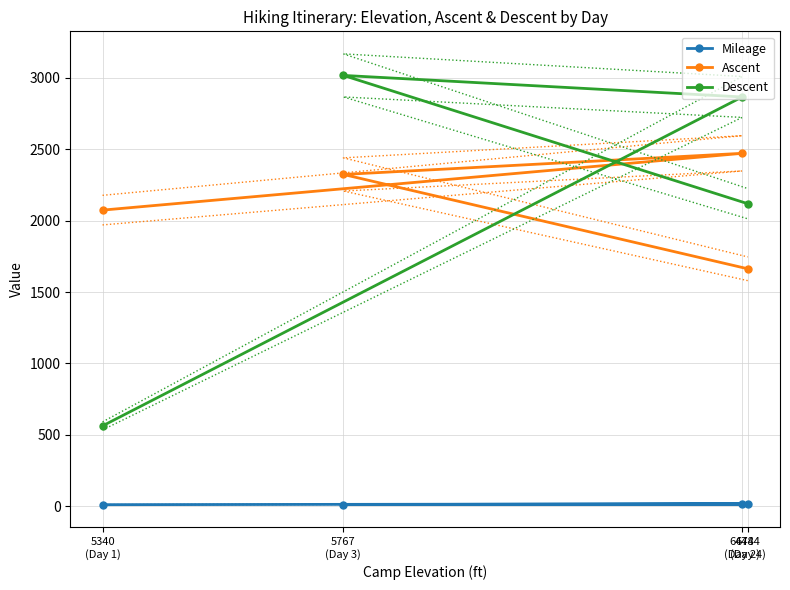

What is the label of the 2nd point from the left?

6474
(Day 2)